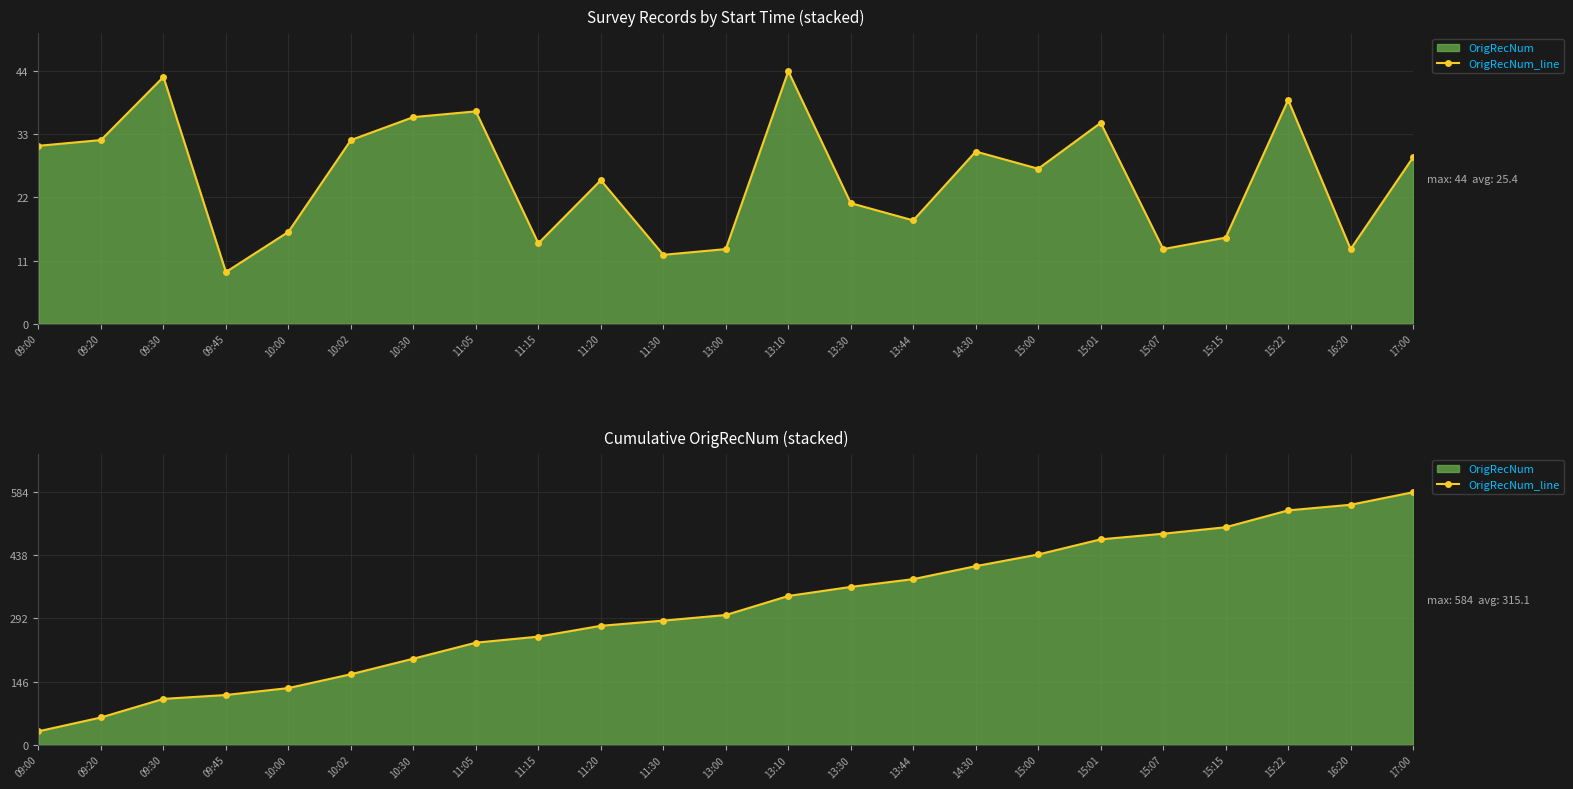

How many lines are shown in the chart?

1